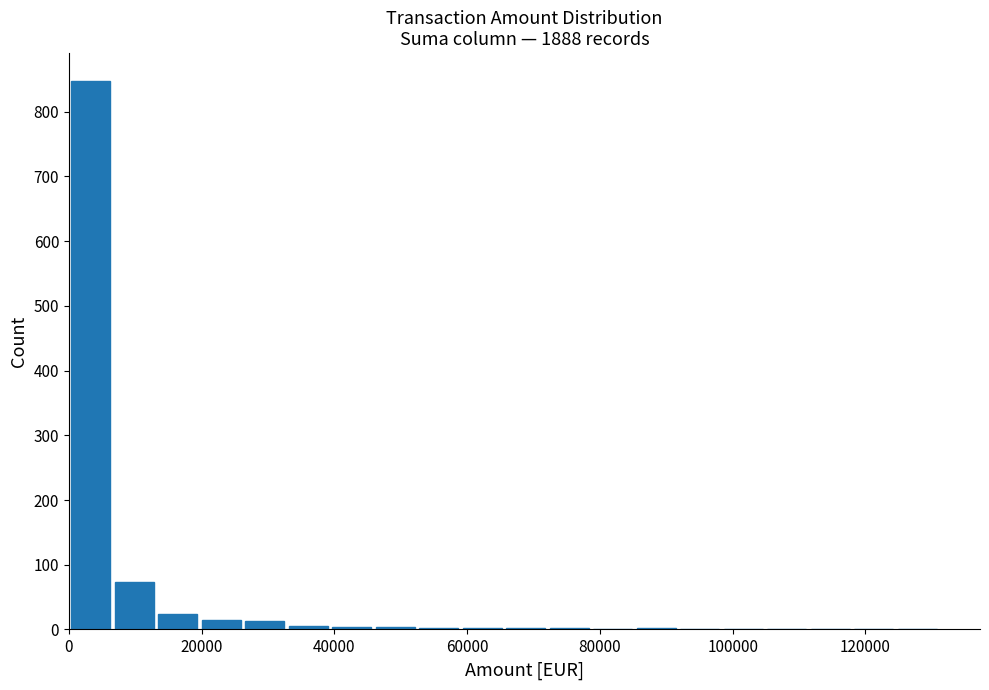

Around what value on the x-axis is the tallest bar? Give the approximate position of its centre, as read against the axis.

4000